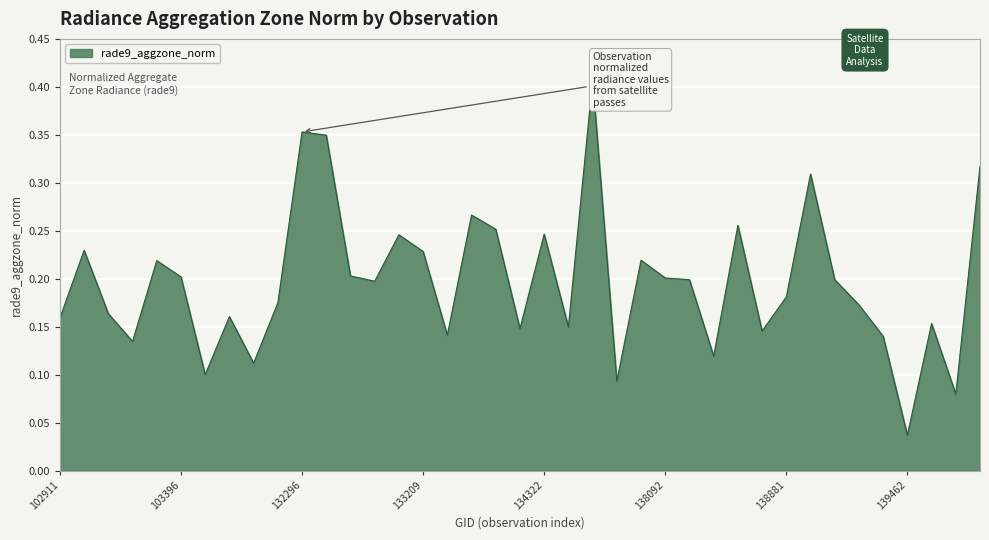

How many lines are shown in the chart?

1